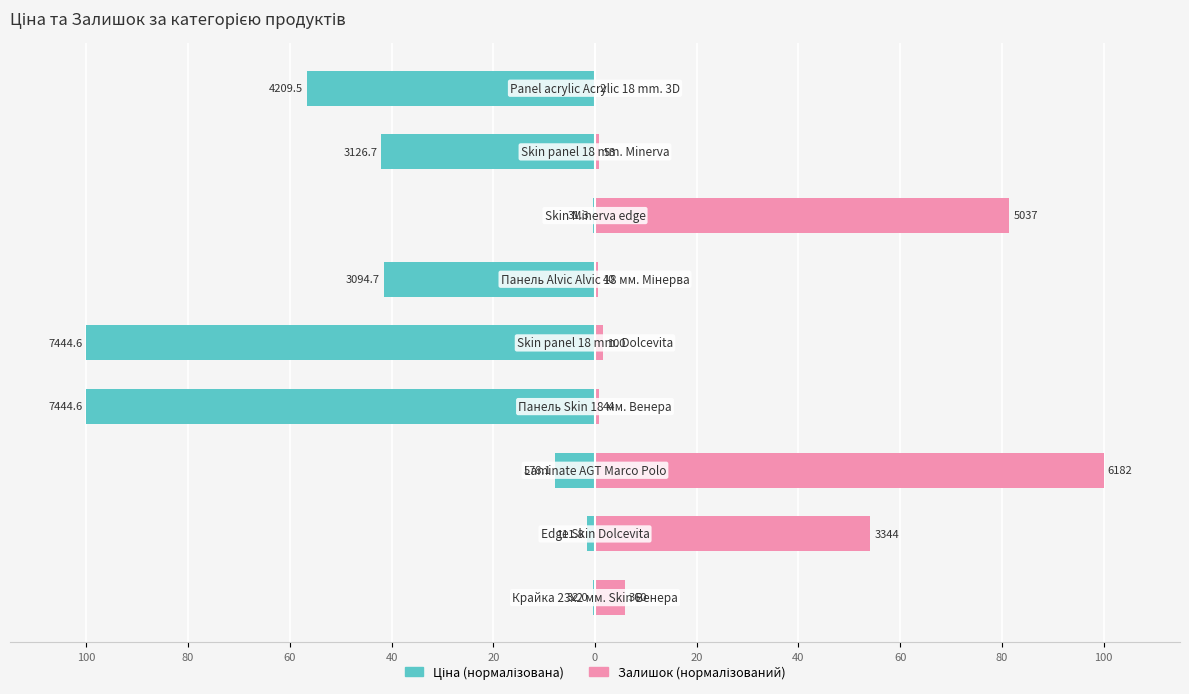

What are all the series names shown in the legend?

Ціна, Залишок